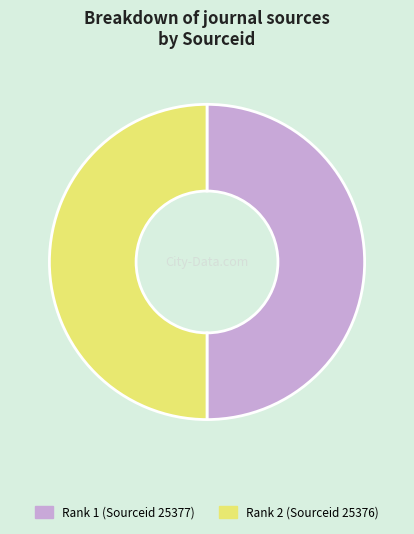

Count the number of slices in the pie.

2